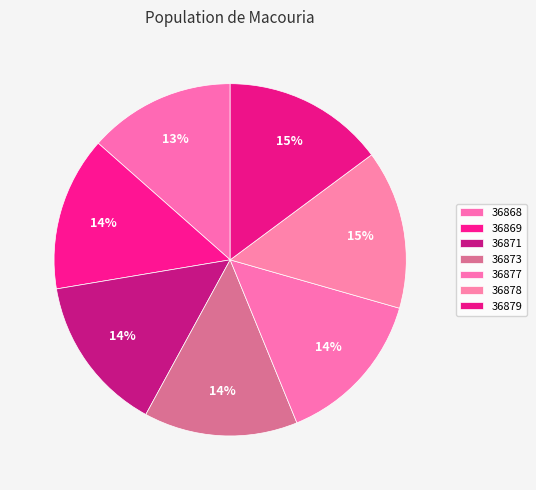

Count the number of slices in the pie.

7